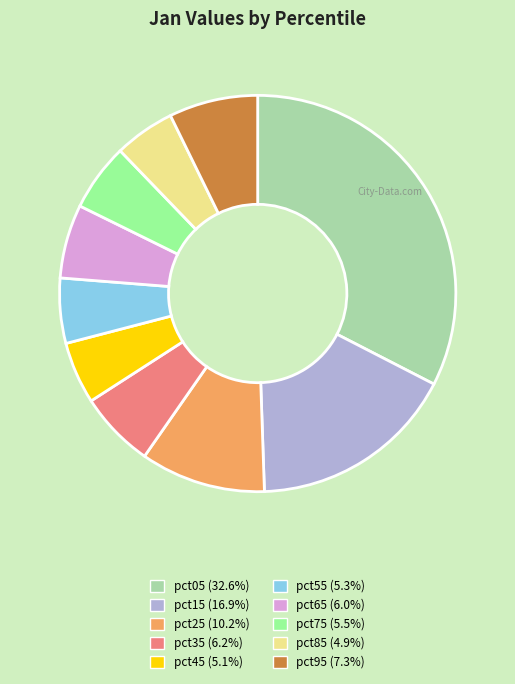

Count the number of slices in the pie.

10